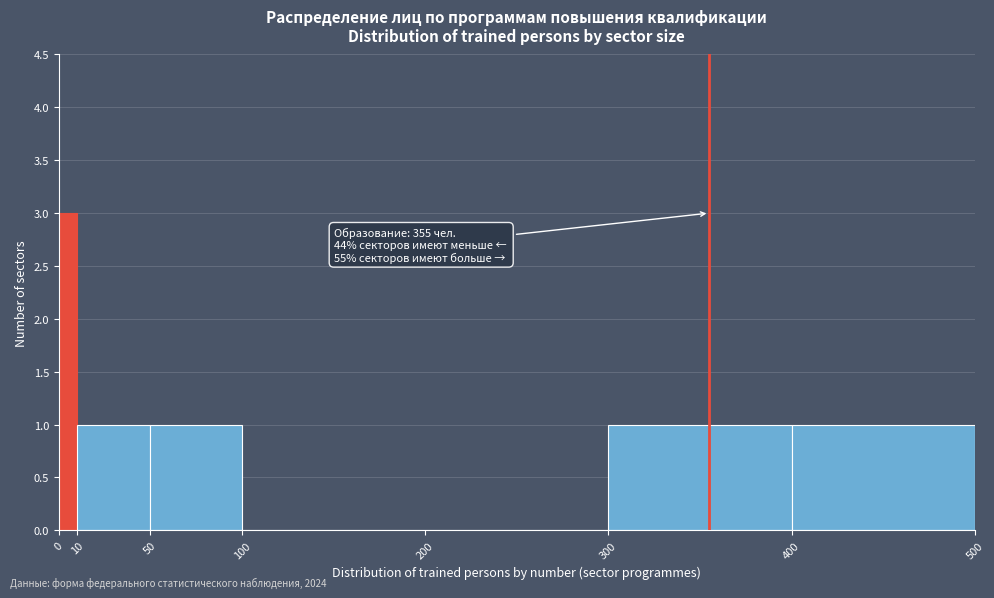

Over which range of the x-axis is the bar tallest?

0 to 10